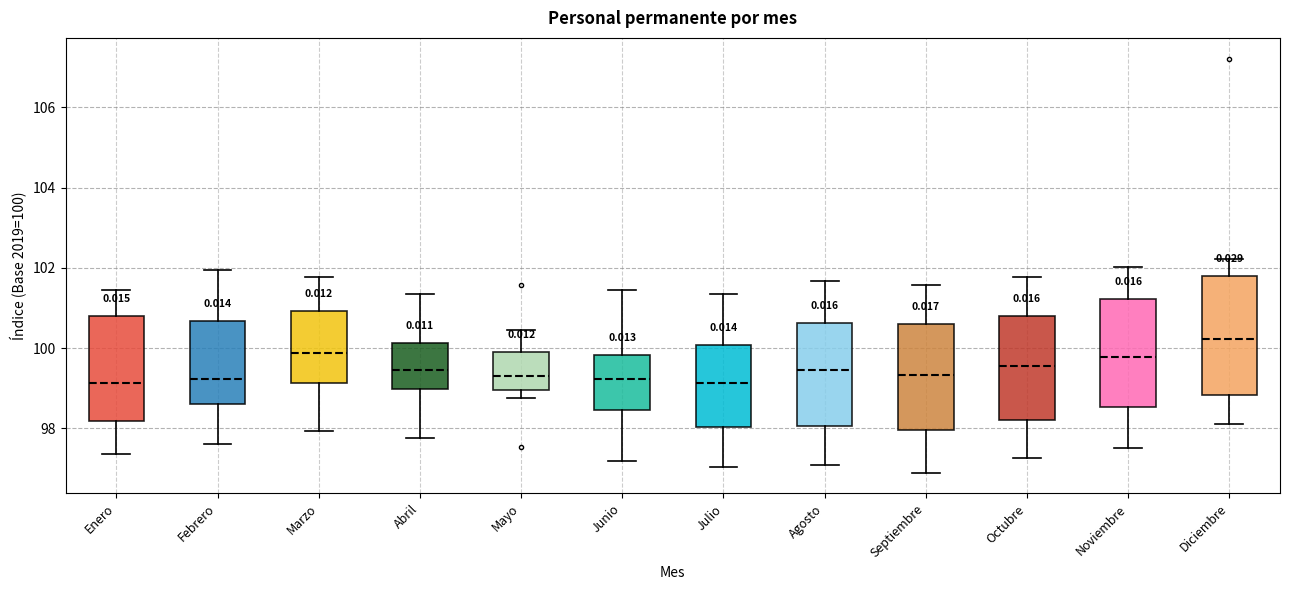

Reading left to right, transcribe this box plot: for each box, give where its median line is, the range the box spans, and where its two whiskers end, as read against the y-axis. The values are not printed on the chart, so give them approximately, as read against the axis.

Enero: median 99.2, box 98.2 to 100.8, whiskers 97.4 to 101.4
Febrero: median 99.2, box 98.6 to 100.6, whiskers 97.6 to 102.0
Marzo: median 99.8, box 99.2 to 101.0, whiskers 98.0 to 101.8
Abril: median 99.4, box 99.0 to 100.2, whiskers 97.8 to 101.4
Mayo: median 99.4, box 99.0 to 99.8, whiskers 98.8 to 100.4
Junio: median 99.2, box 98.4 to 99.8, whiskers 97.2 to 101.4
Julio: median 99.2, box 98.0 to 100.0, whiskers 97.0 to 101.4
Agosto: median 99.4, box 98.0 to 100.6, whiskers 97.0 to 101.6
Septiembre: median 99.4, box 98.0 to 100.6, whiskers 96.8 to 101.6
Octubre: median 99.6, box 98.2 to 100.8, whiskers 97.2 to 101.8
Noviembre: median 99.8, box 98.6 to 101.2, whiskers 97.6 to 102.0
Diciembre: median 100.2, box 98.8 to 101.8, whiskers 98.2 to 102.2